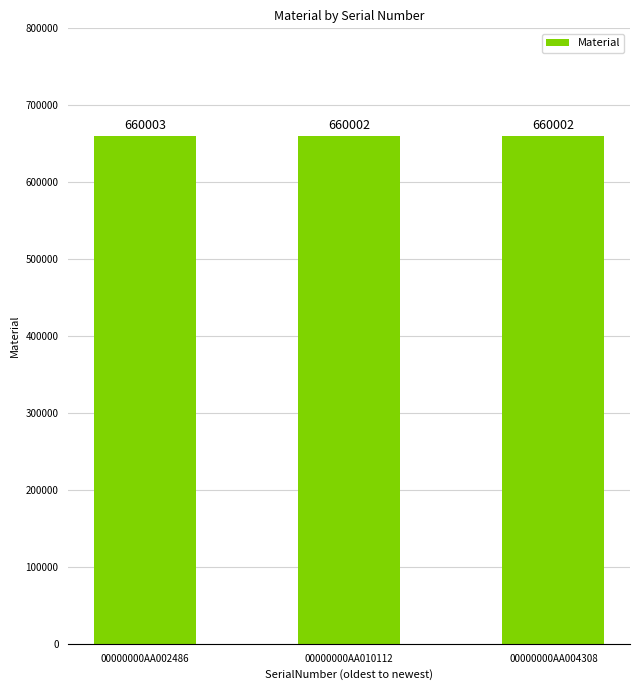

What is the sum of the values at 00000000AA010112 and 00000000AA004308?

1320004